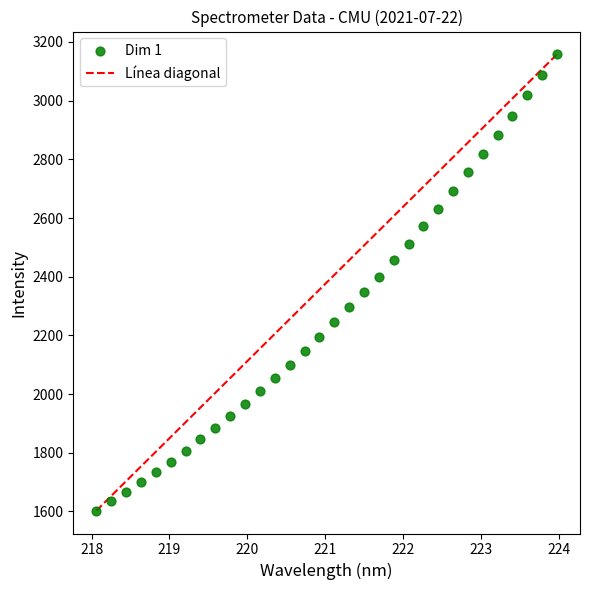

What is the range of Y values (max minus min)?

1555.2